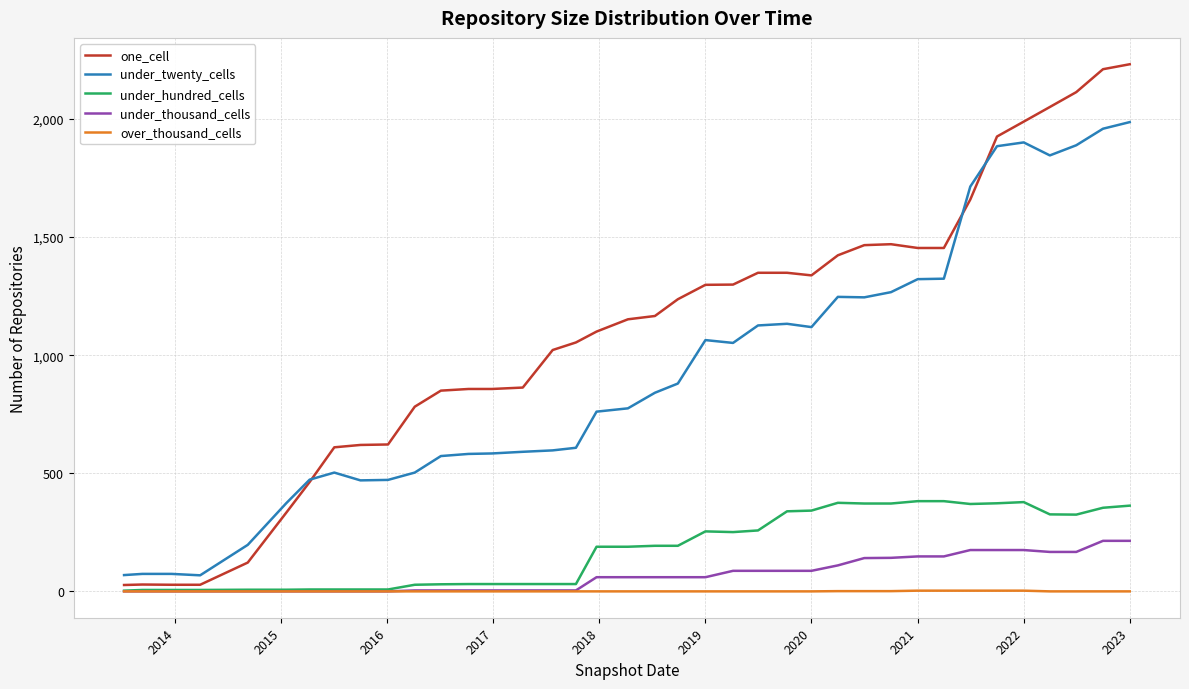

What is the sum of all under_thousand_cells values?

2652